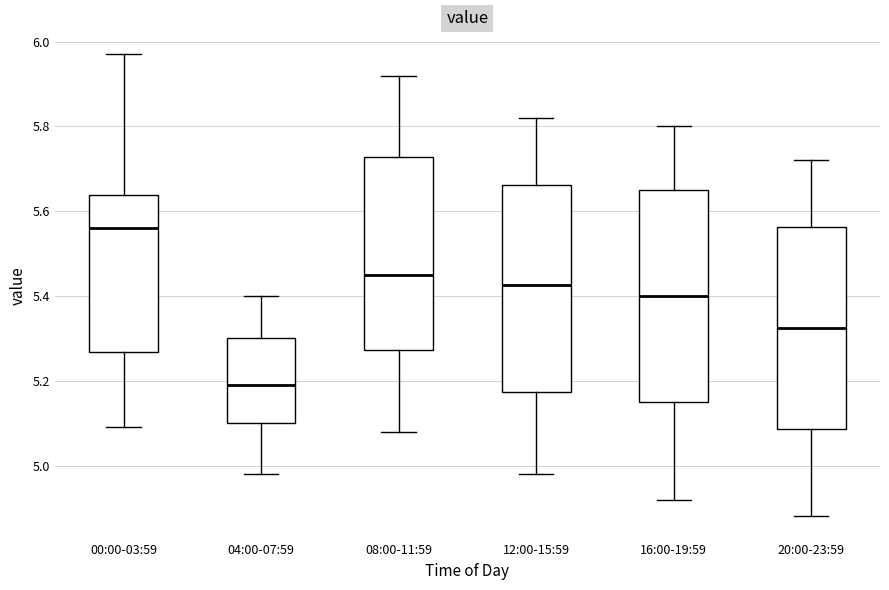

Where is the upper edge of the box for 00:00-03:59 on the y-axis? The values are not printed on the chart, so give them approximately, as read against the axis.

5.64